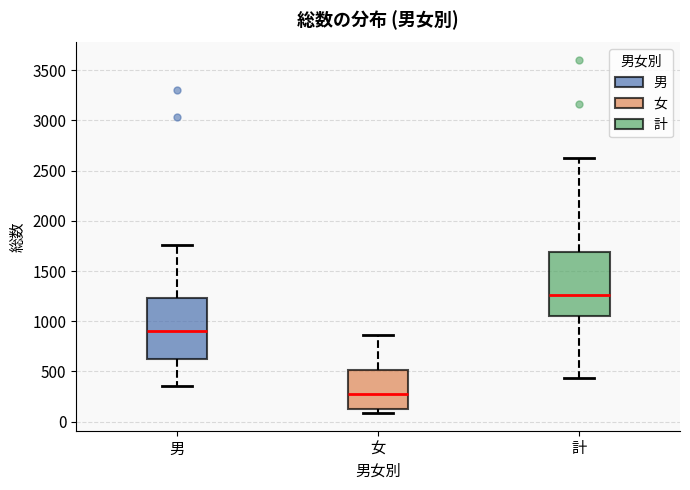

Reading left to right, transcribe this box plot: for each box, give where its median line is, the range the box spans, and where its two whiskers end, as read against the y-axis. The values are not printed on the chart, so give them approximately, as read against the axis.

男: median 900, box 600 to 1250, whiskers 350 to 1750
女: median 300, box 150 to 500, whiskers 100 to 850
計: median 1250, box 1050 to 1700, whiskers 450 to 2650